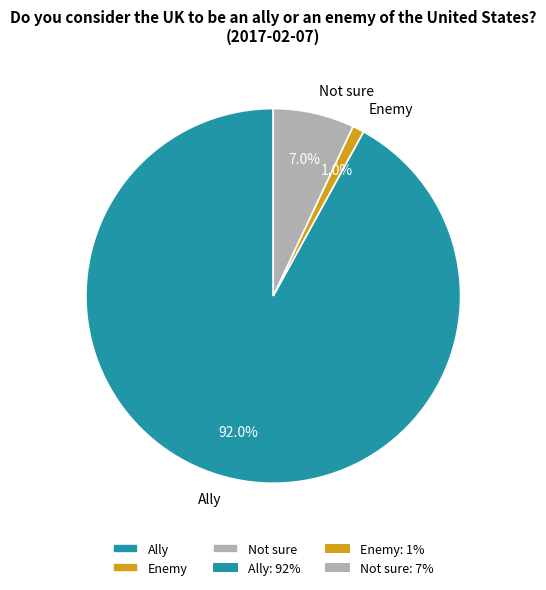

Rank the categories by value from highest to lowest.

Ally, Not sure, Enemy